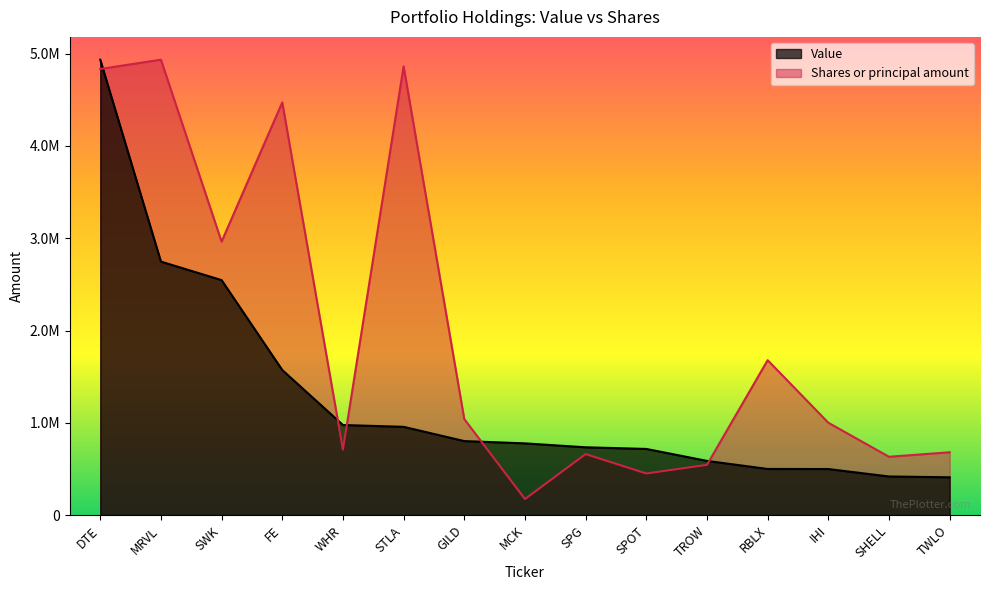

Is it true that Shares or principal amount equals 709890.6 at WHR?

True